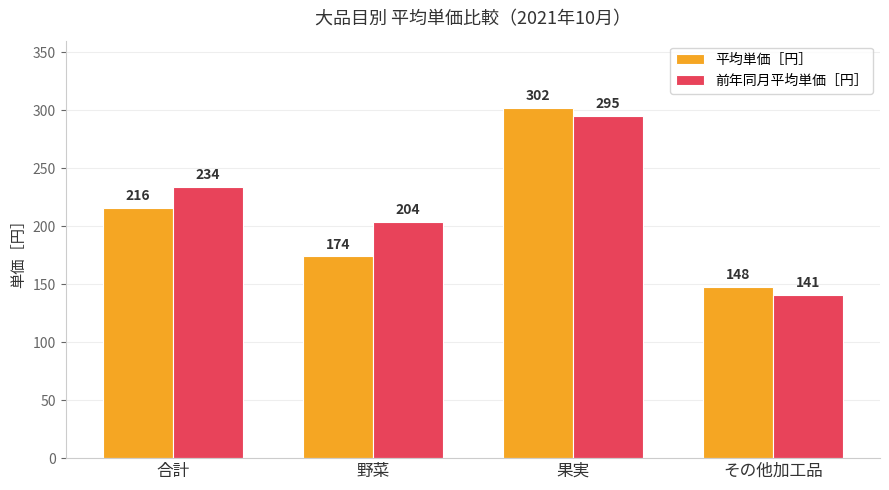

What is the label of the 4th bar from the right?

合計